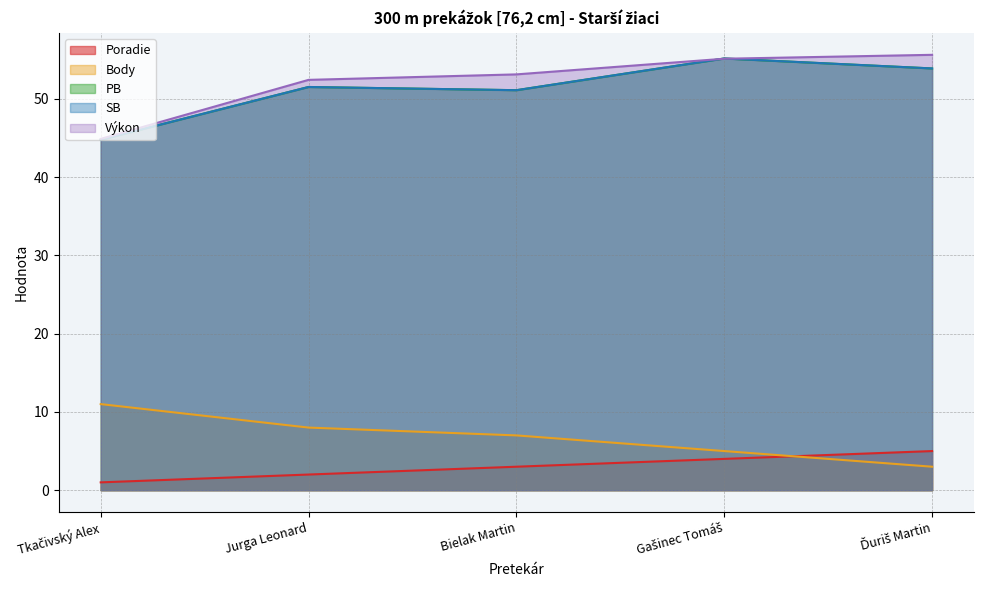

Where is the first local maximum for SB?

Jurga Leonard